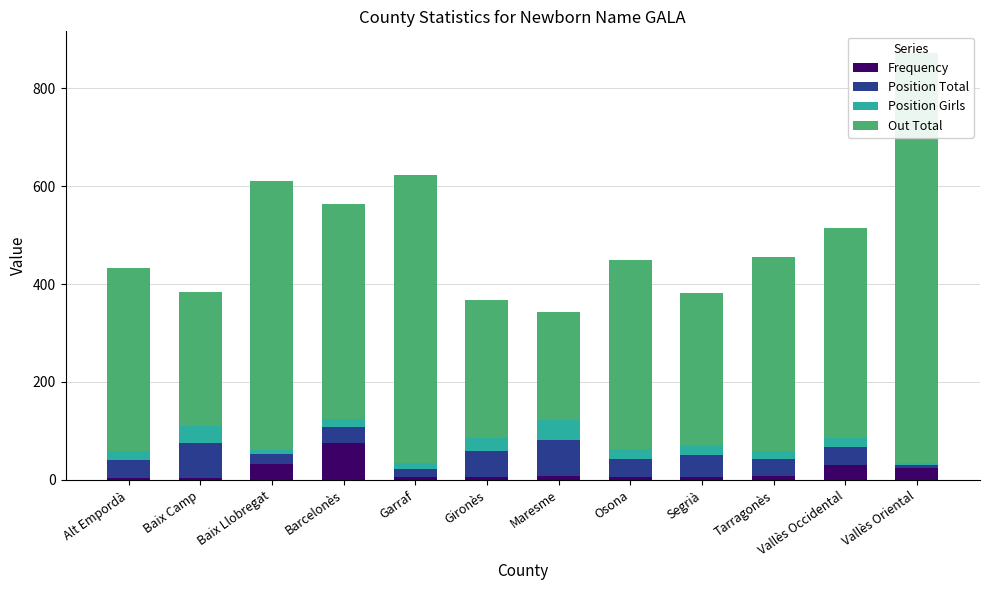

How many bars are there in total?

48